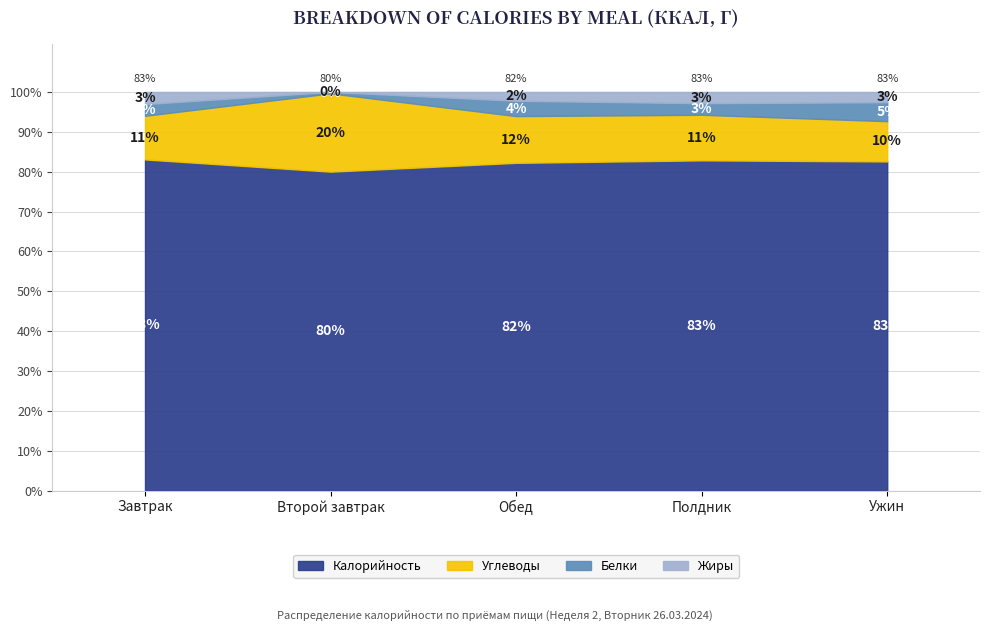

Where does the Калорийность series first go above 82?

Завтрак